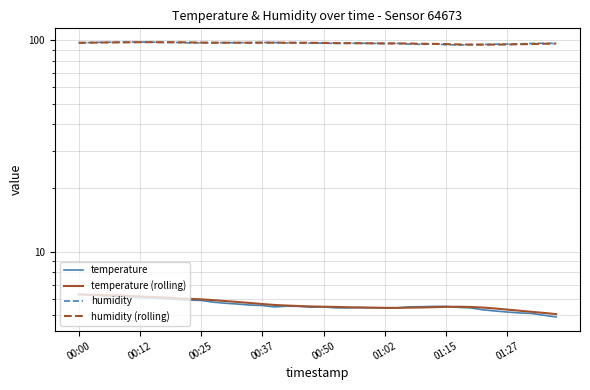

Count the number of data series in this chart.

4